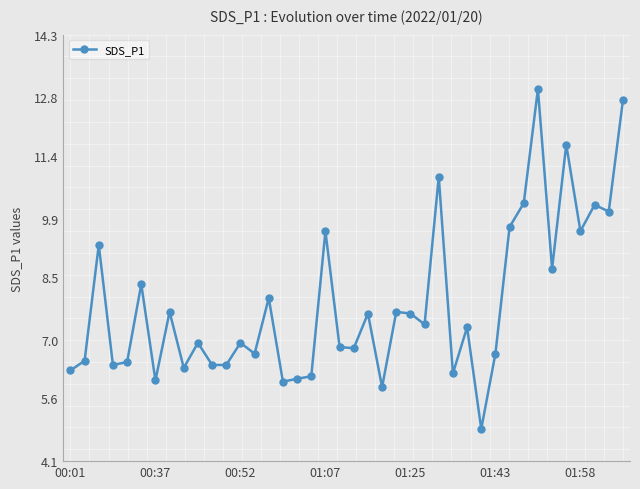

What is the value of the 22nd point from the left?

7.6